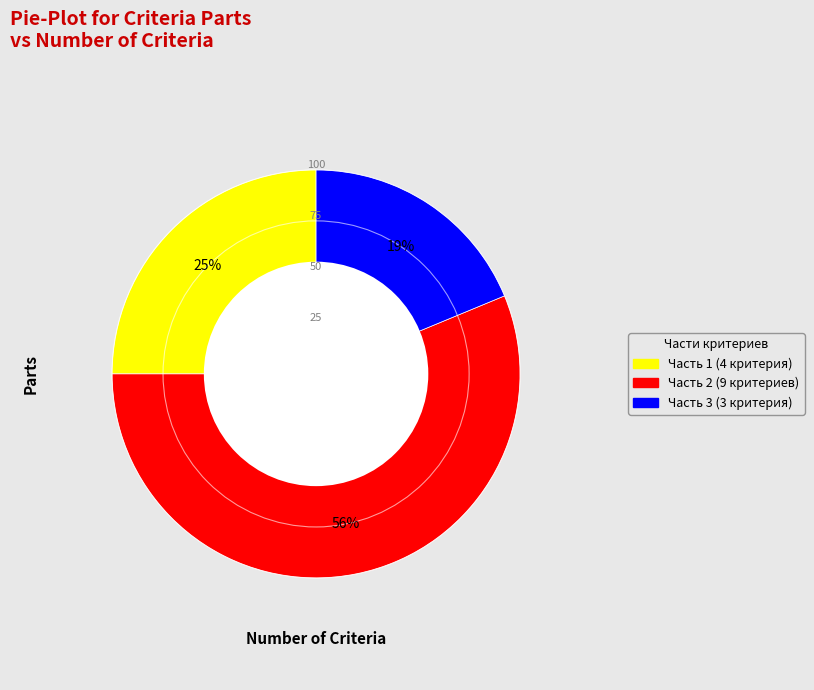

Count the number of slices in the pie.

3